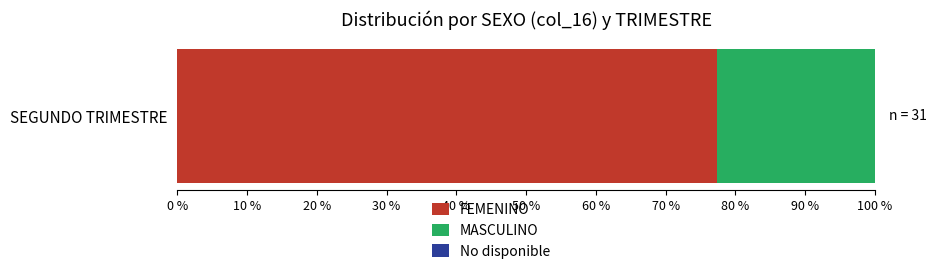

The FEMENINO series shows 138.7 at SEGUNDO TRIMESTRE. True or false?

False